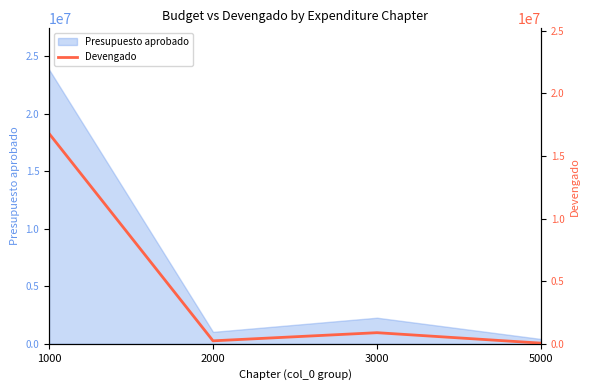

Where is the first local maximum?

3000